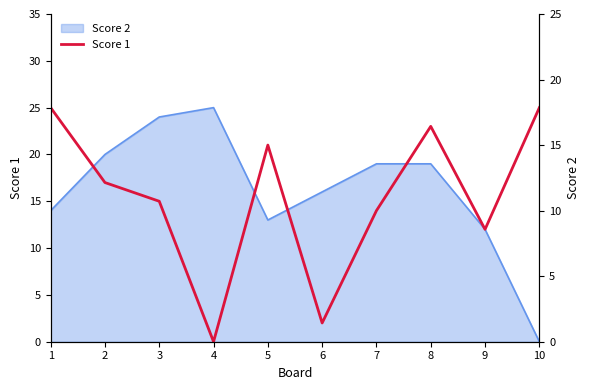

True or false: the data has more than 2 interior local peaks.

False